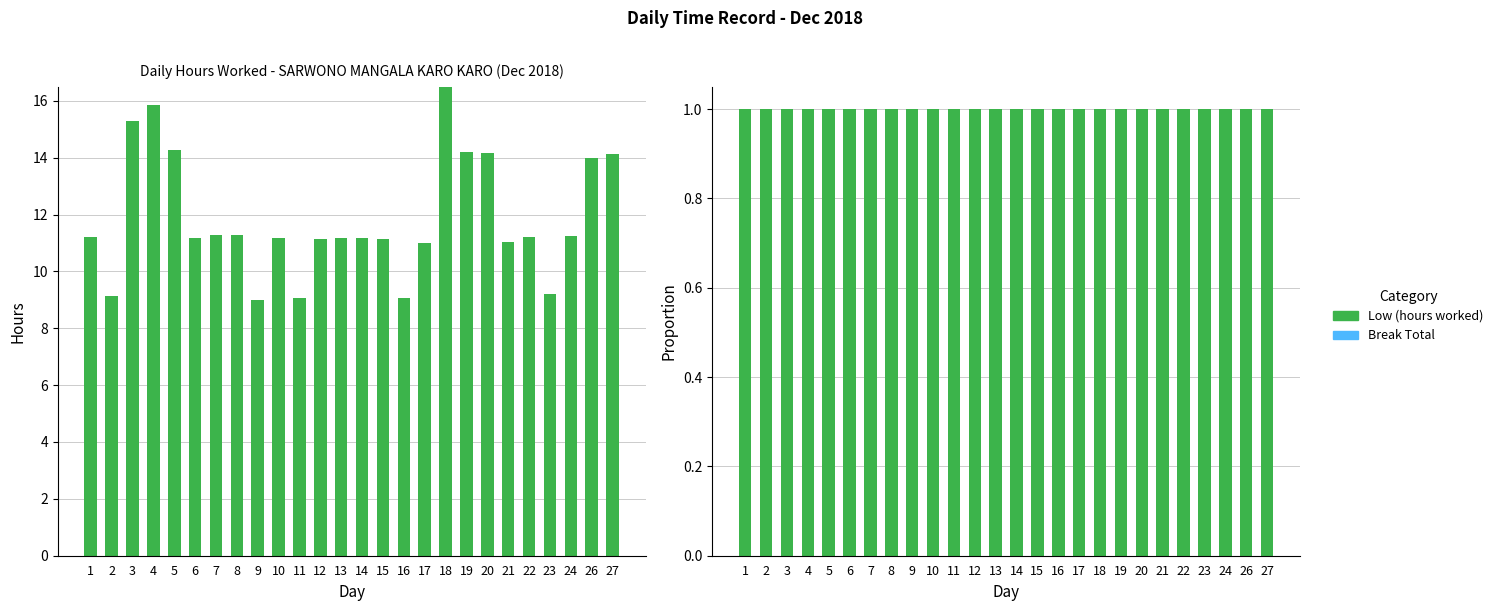

Rank the series at 7 from highest to lowest value.

Low (hours worked), Break Total